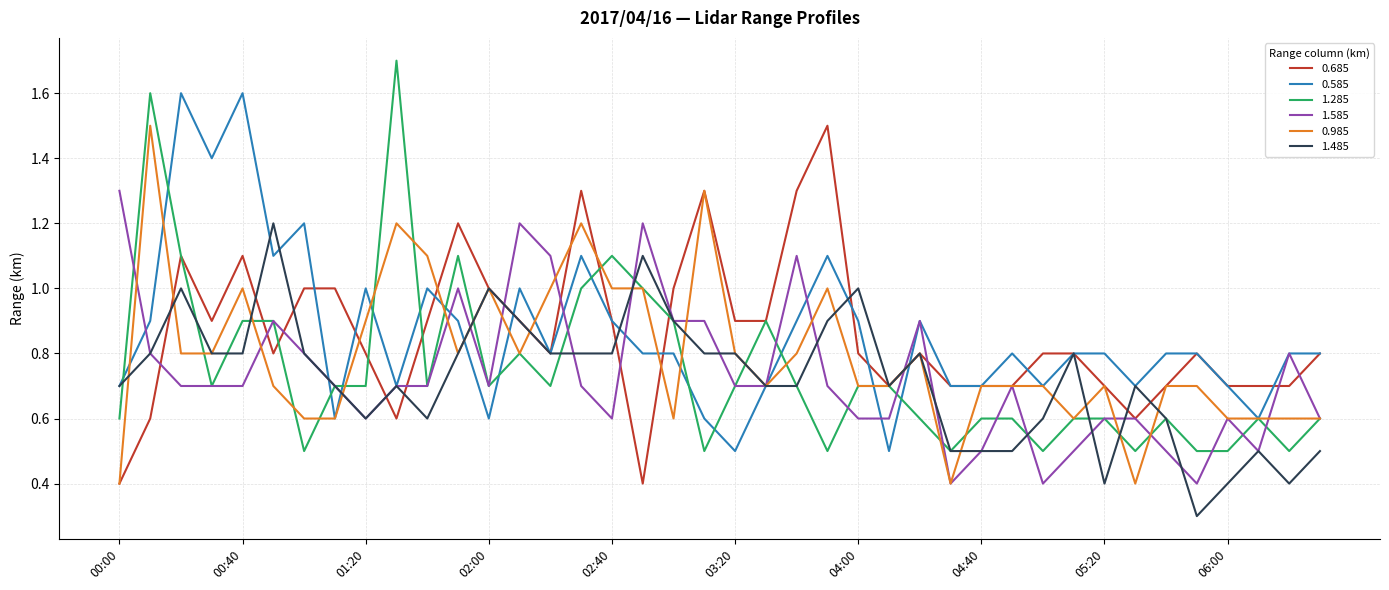

Which series has the largest range (max minus min)?

1.285